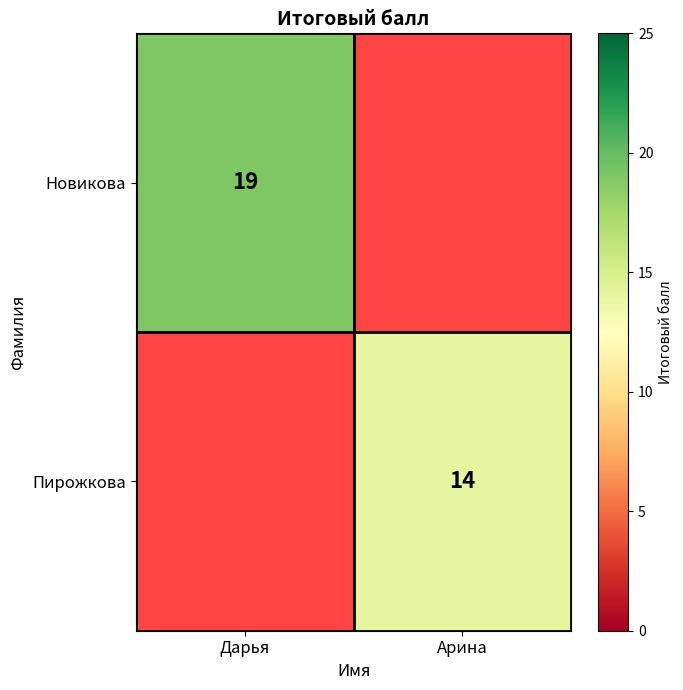

The Пирожкова series shows 3 at Арина. True or false?

False